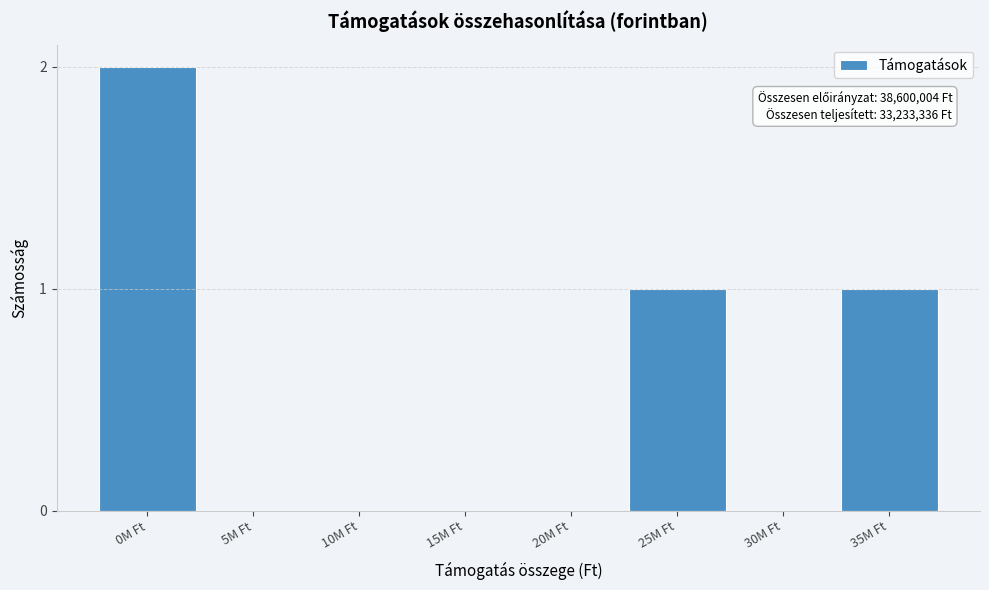

Reading left to right, what are all the values shown in this chart?

0M Ft=2	5M Ft=0	10M Ft=0	15M Ft=0	20M Ft=0	25M Ft=1	30M Ft=0	35M Ft=1